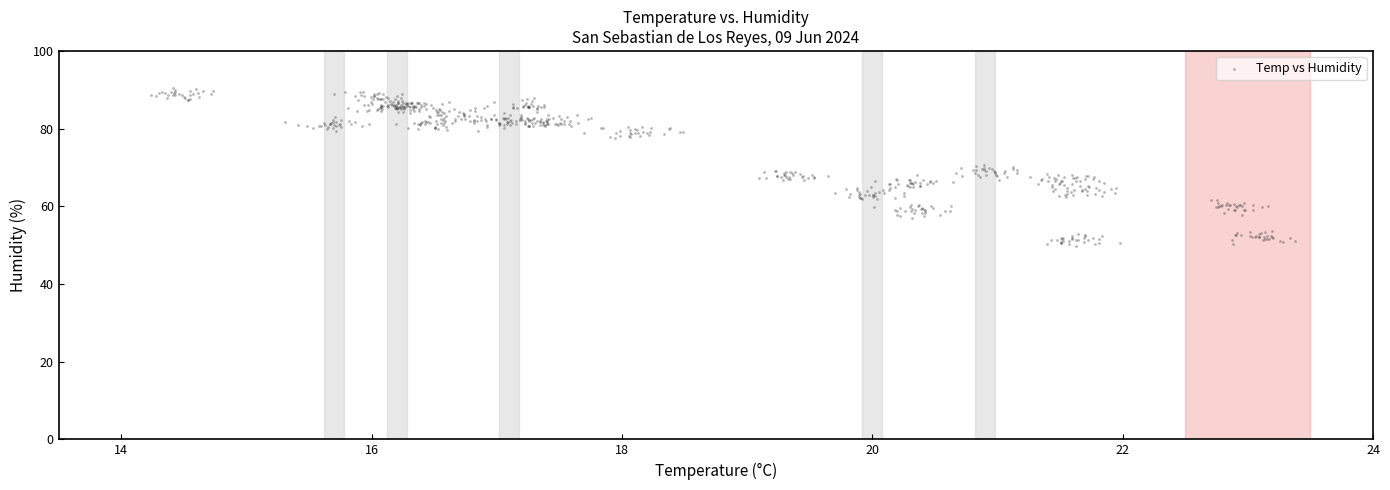

What is the range of Y values (max minus min)?

40.7